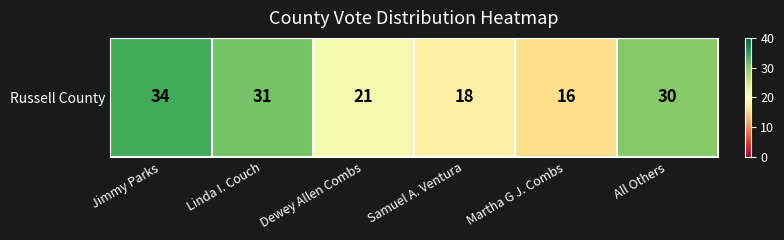

What is the change in value from Dewey Allen Combs to Samuel A. Ventura?

-3